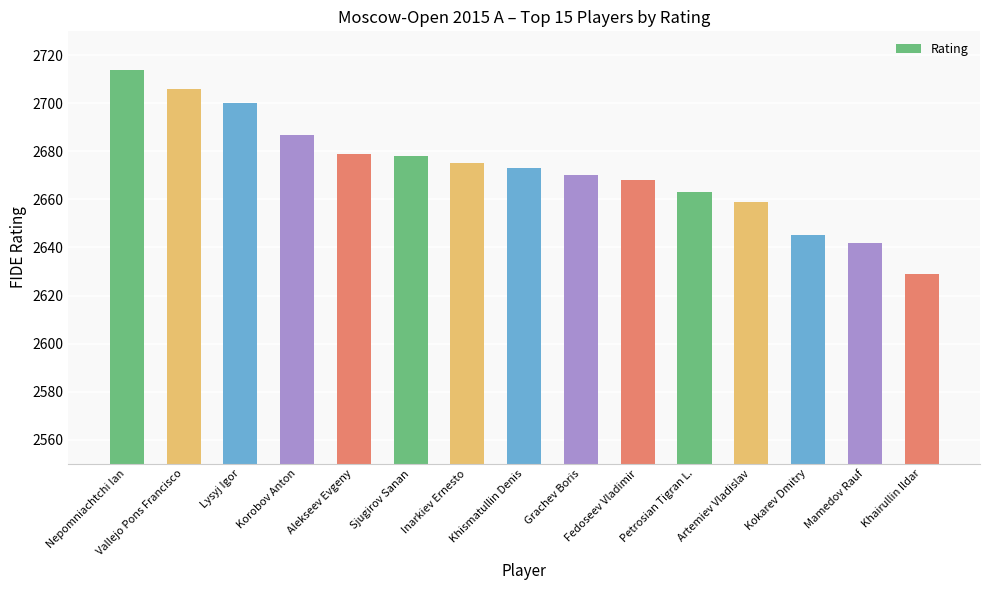

Reading left to right, extract all data points from this chart.

2714	2706	2700	2687	2679	2678	2675	2673	2670	2668	2663	2659	2645	2642	2629